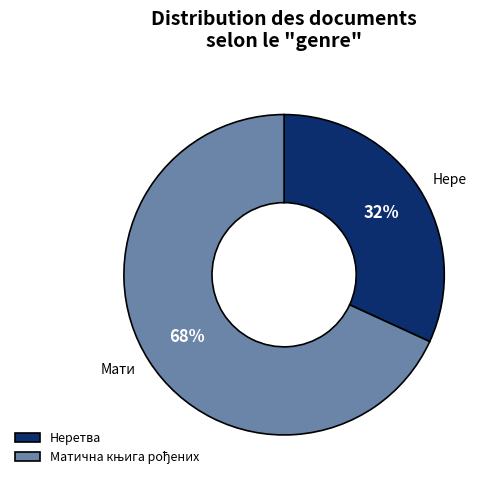

To the nearest percent, what is the average slice percentage?

50%